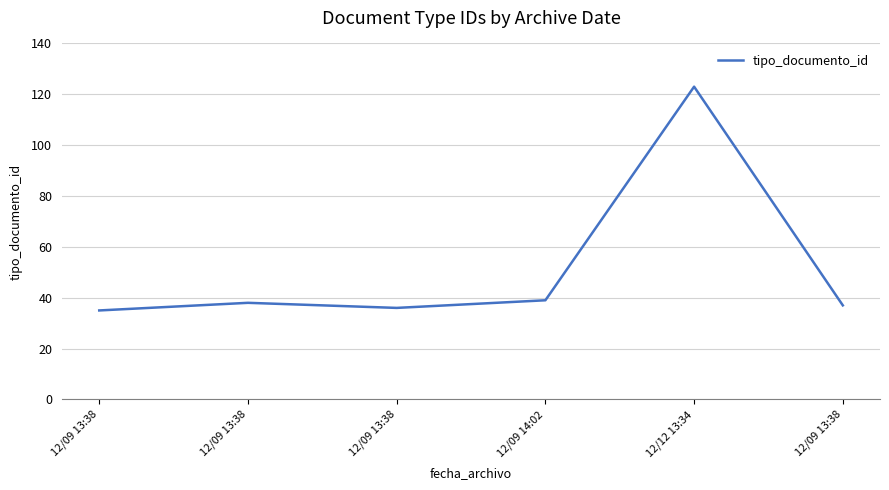

What is the maximum value shown in the chart?

123